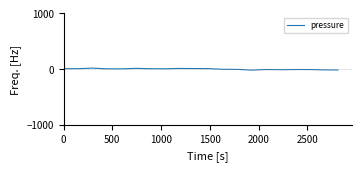

How many lines are shown in the chart?

1